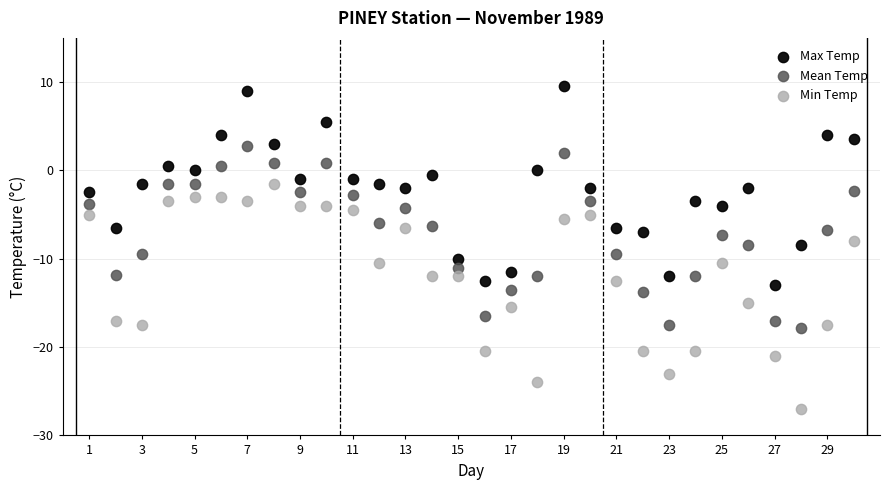

Across all data points, what is the range of X values (max minus min)?

29.0